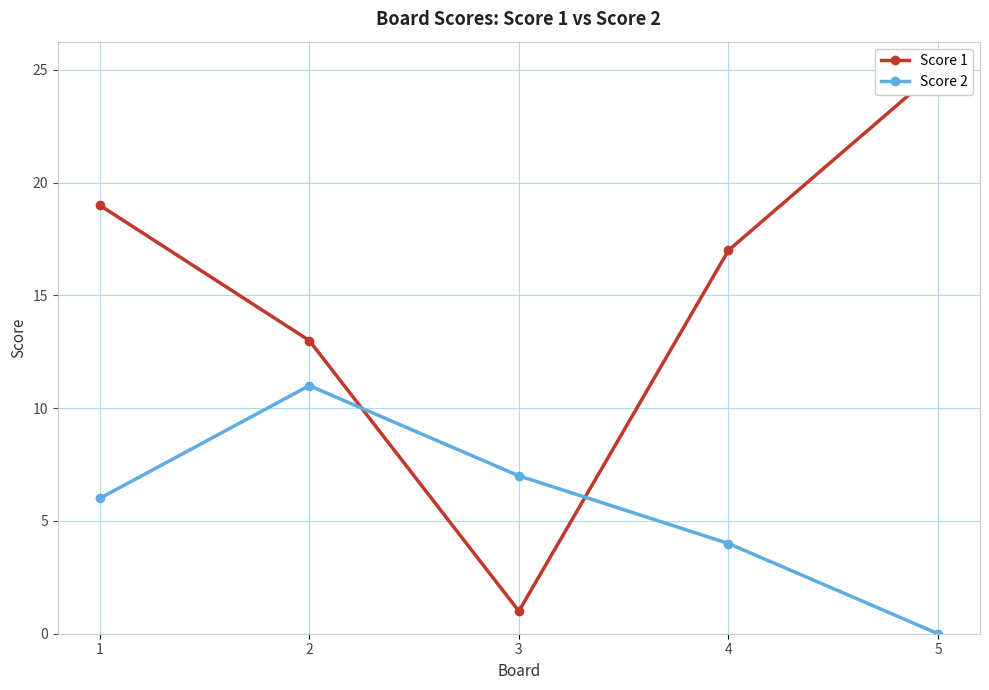

What is the difference between the Score 2 values at 2 and 5?

11